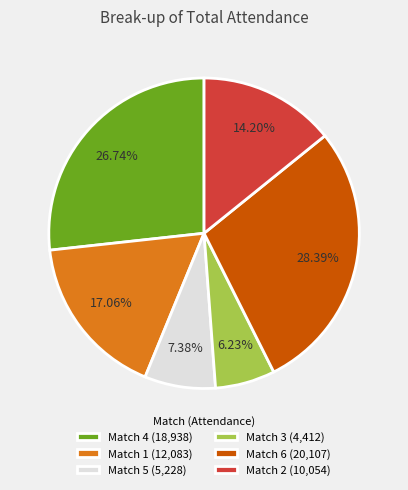

Is there a majority slice in this chart?

No